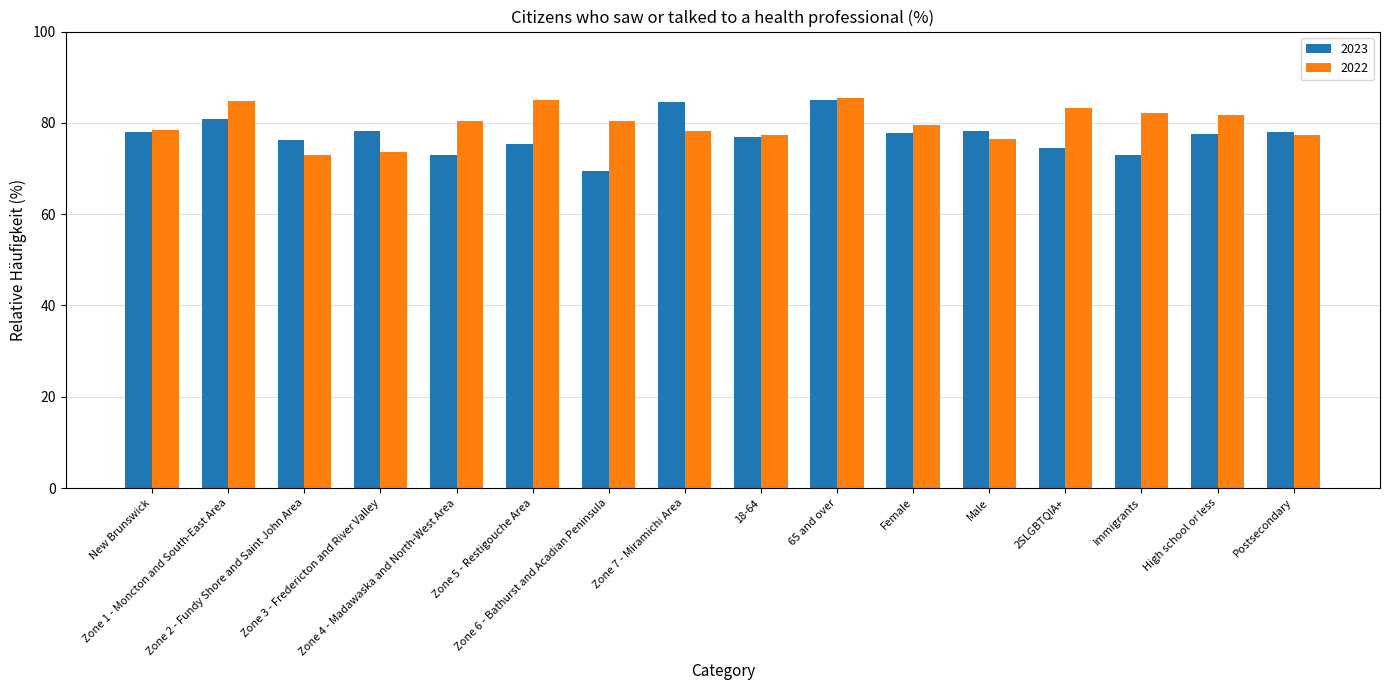

What is the label of the 4th bar from the right?

2SLGBTQIA+